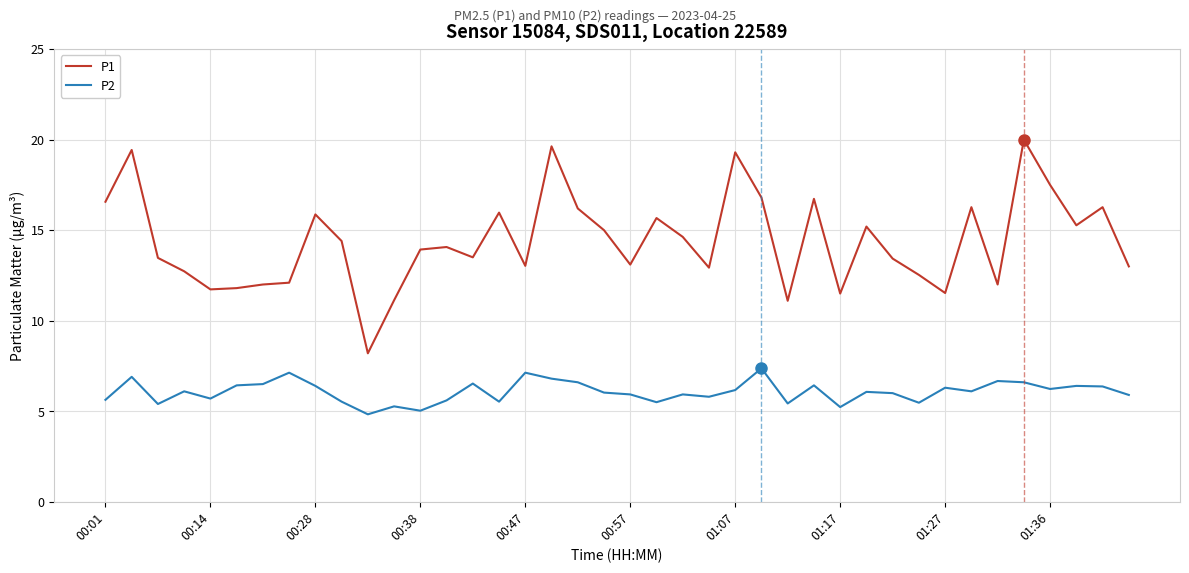

List the series in order of their peak value, lowest first.

P2, P1